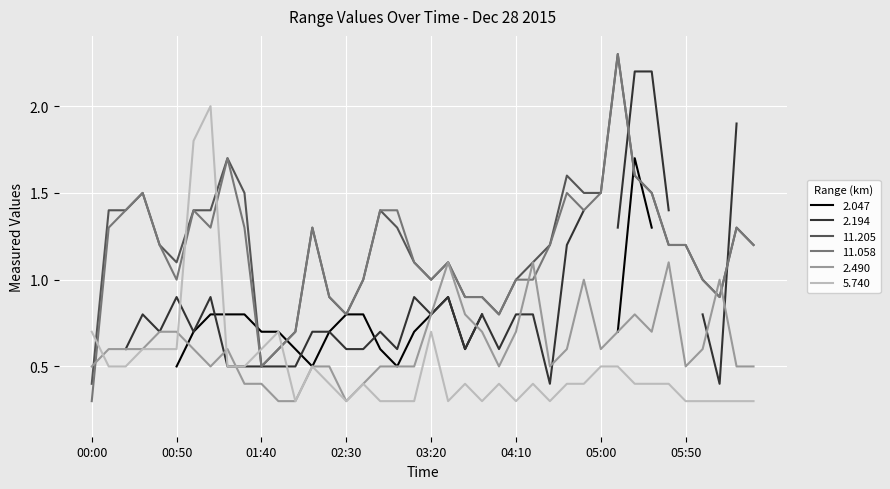

The 2.490 series shows 0.2 at 2015/12/28 01:00. True or false?

False